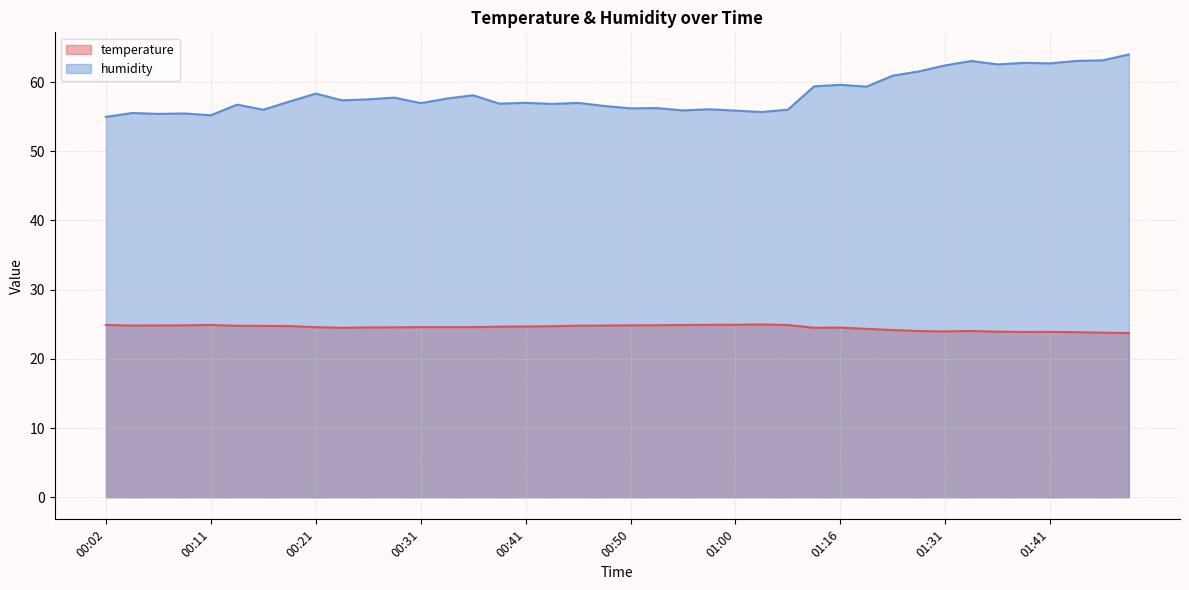

What position from the right is 00:31?

28